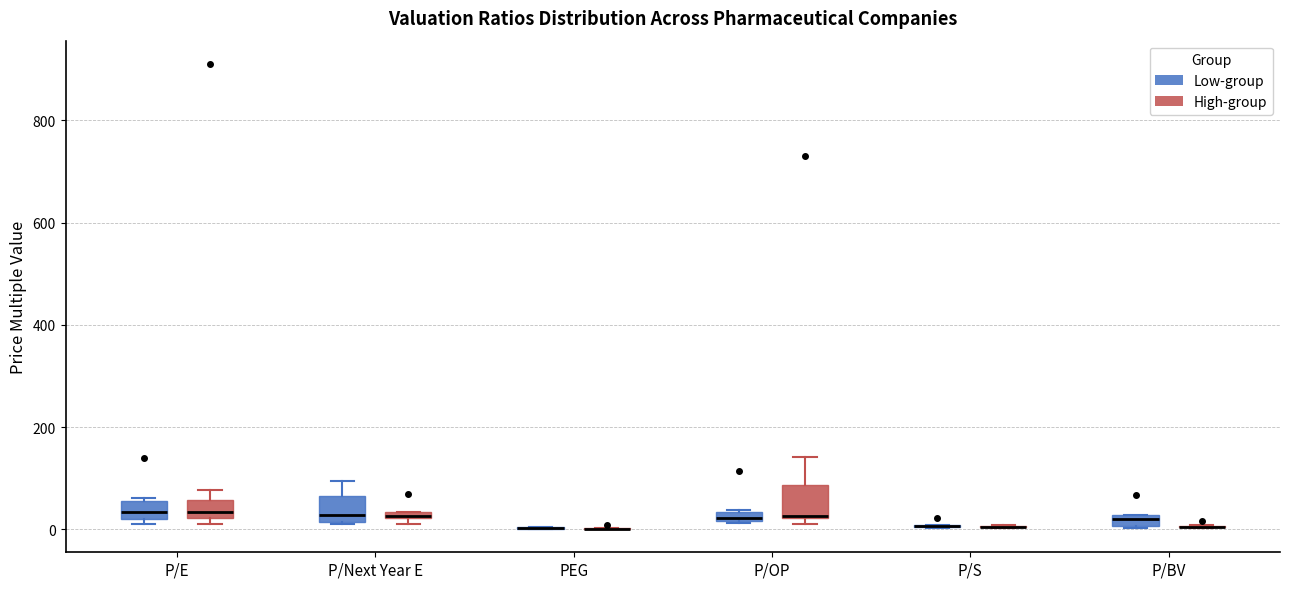

Where is the lower edge of the box for P/BV (Low-group) on the y-axis? The values are not printed on the chart, so give them approximately, as read against the axis.

0